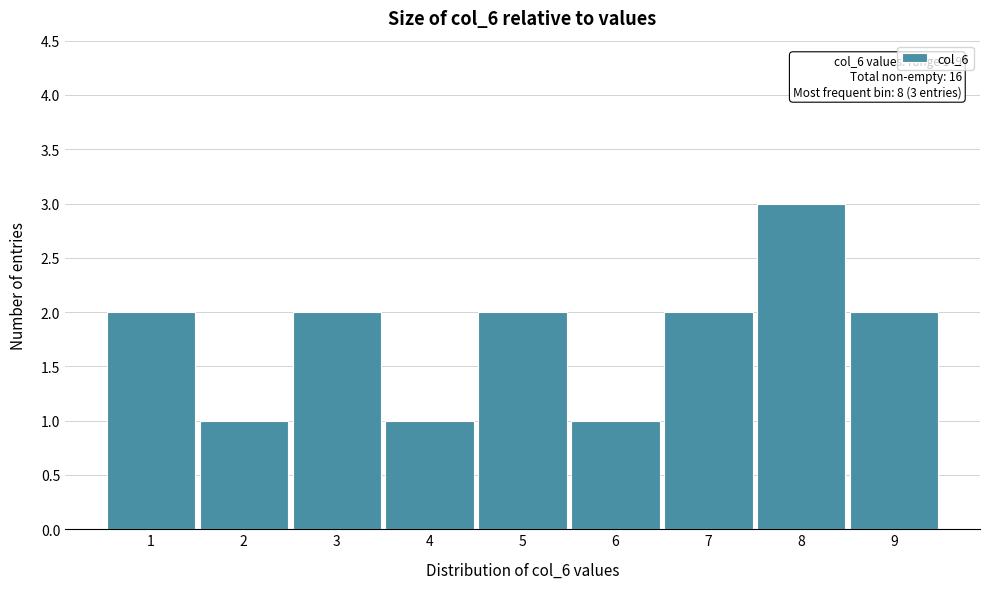

Over which range of the x-axis is the bar tallest?

7.5 to 8.5